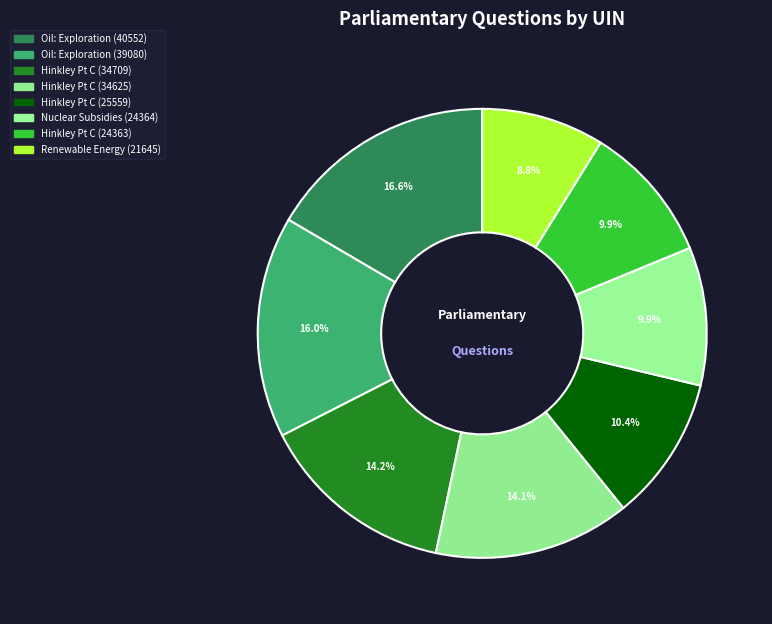

How many segments does this pie chart have?

8